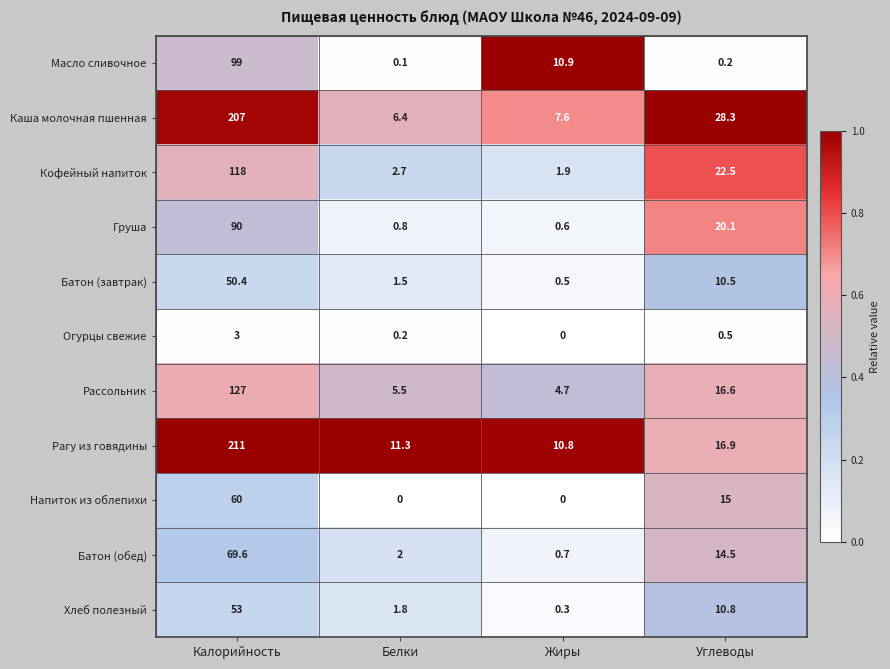

What is the maximum value shown in the chart?

211.0